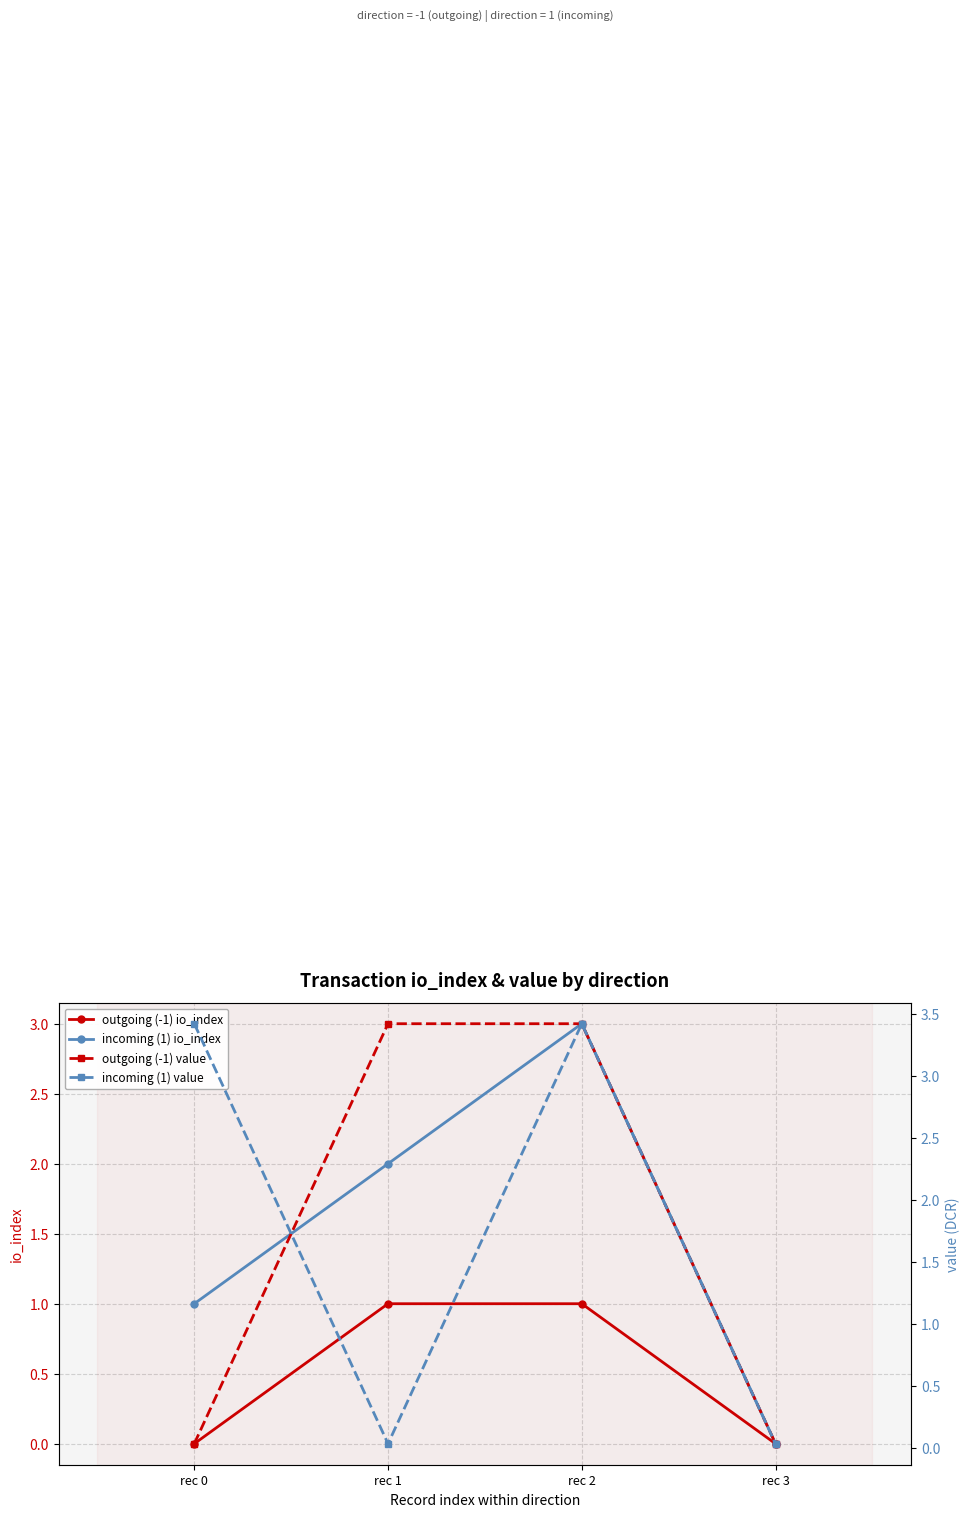

Which series has the largest total across all categories?

outgoing (-1) value